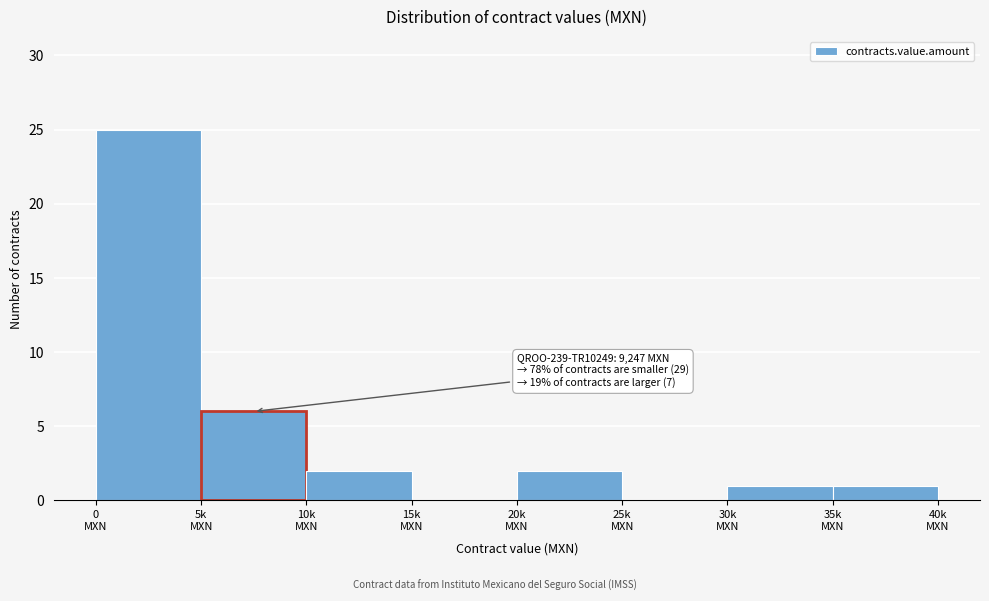

What is the greatest value displayed?

25